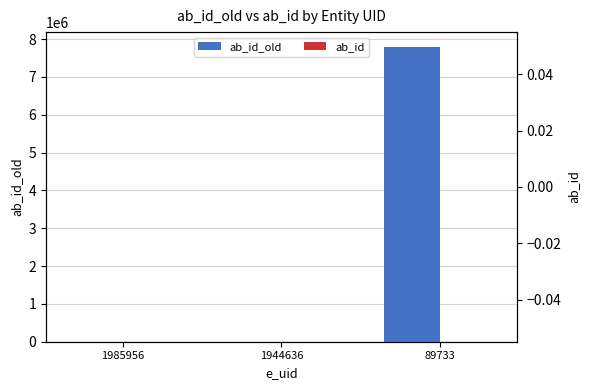

List the series in order of their overall mean, highest first.

ab_id_old, ab_id